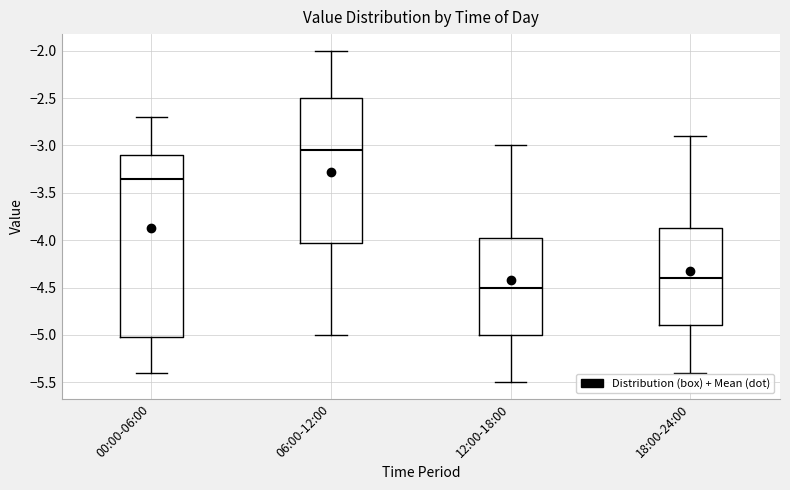

Where does the lower whisker of the box for 18:00-24:00 end on the y-axis? The values are not printed on the chart, so give them approximately, as read against the axis.

-5.40